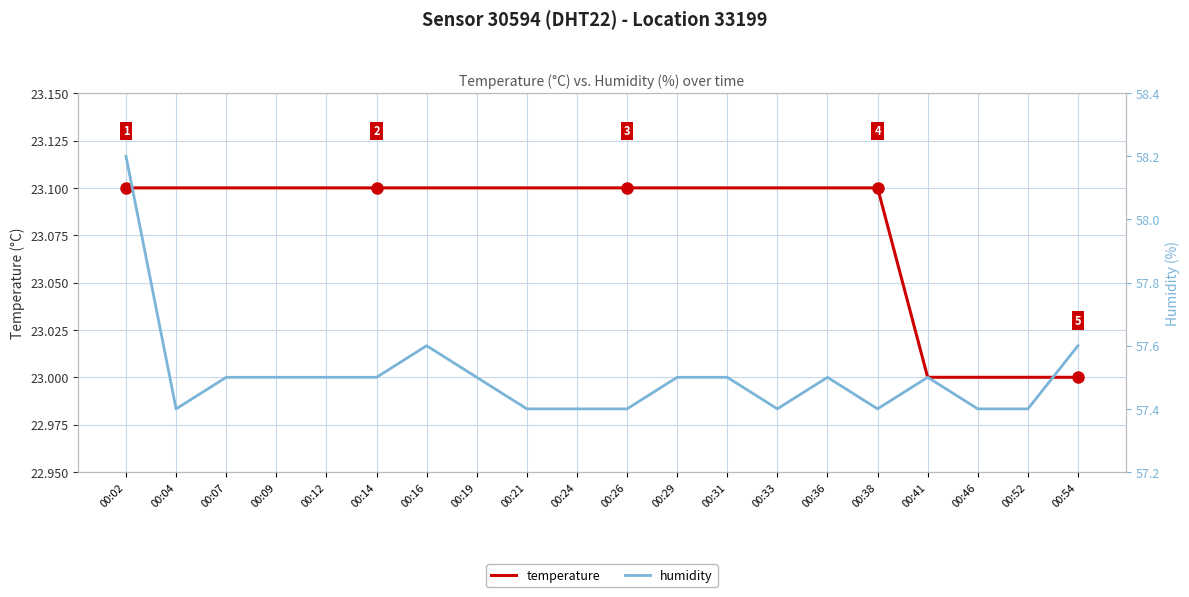

How many interior local valleys does the humidity series have?

3